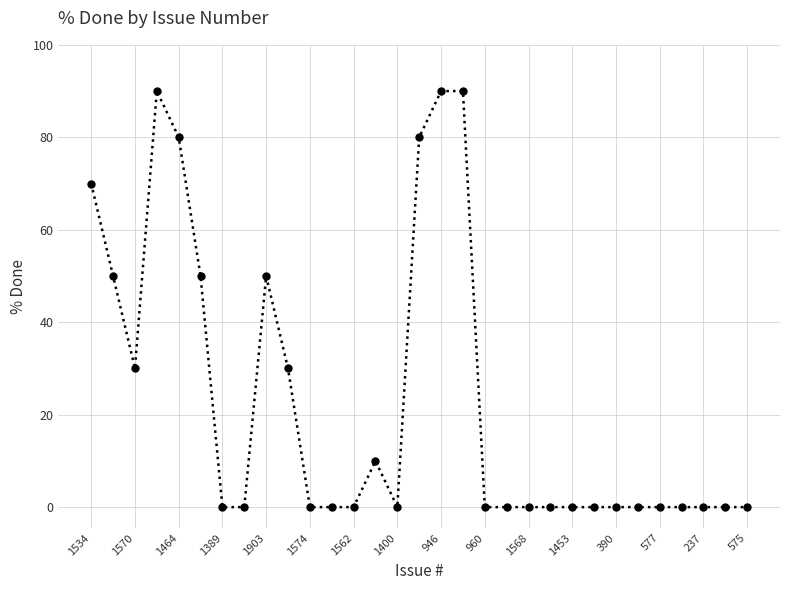

What is the difference between the second highest and second lowest values?

90